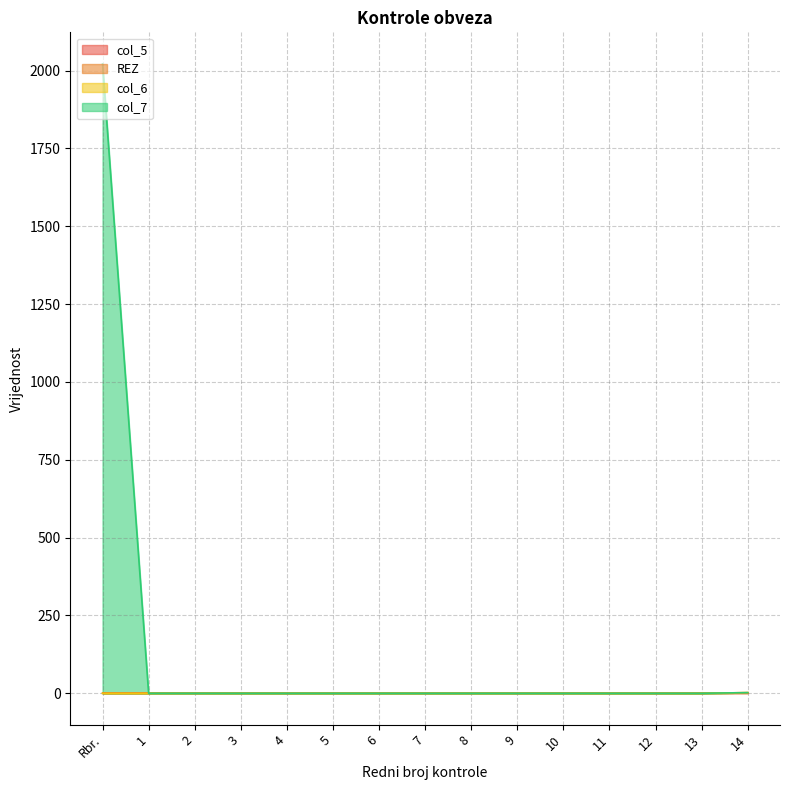

What is the highest value of the col_7 series?

2022